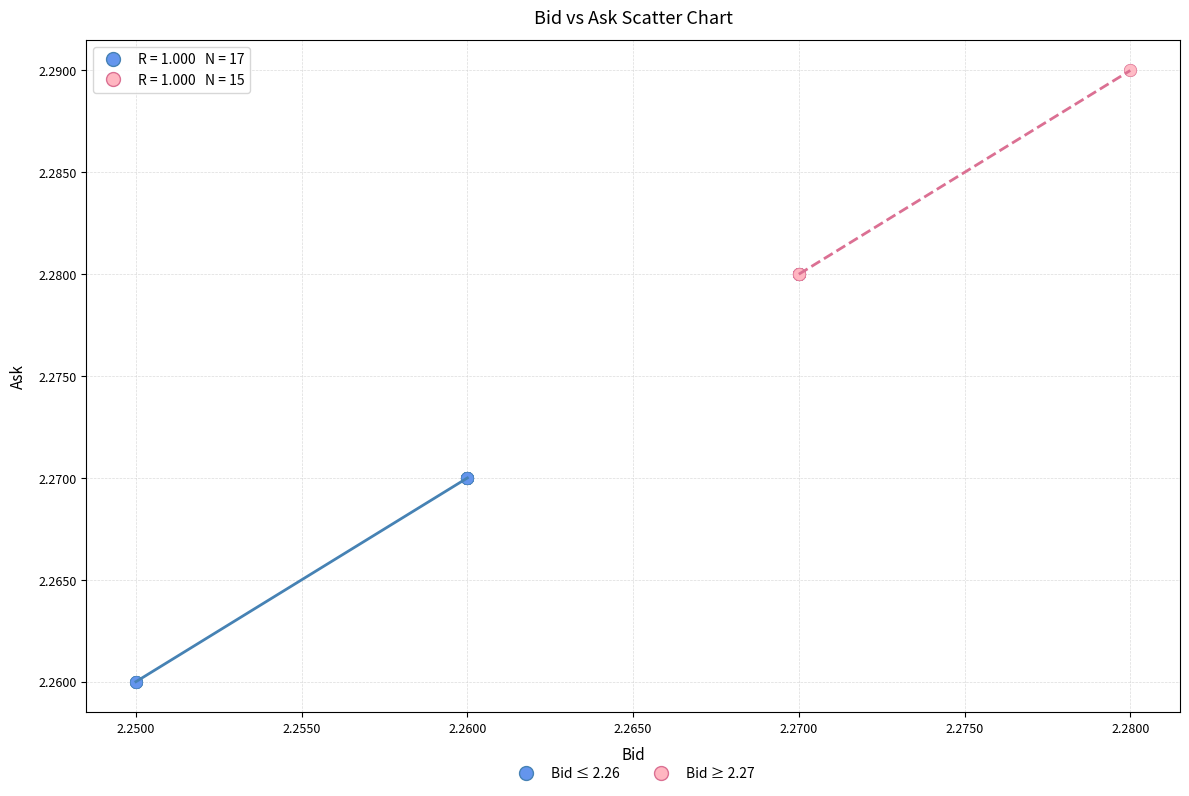

Which series reaches the minimum Y coordinate?

Bid ≤ 2.26